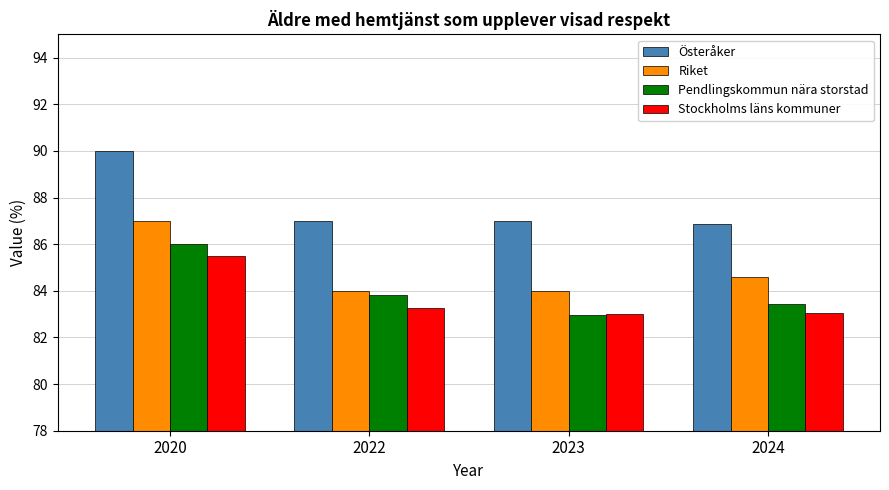

Between 2022 and 2023, which series saw the biggest shift?

Pendlingskommun nära storstad